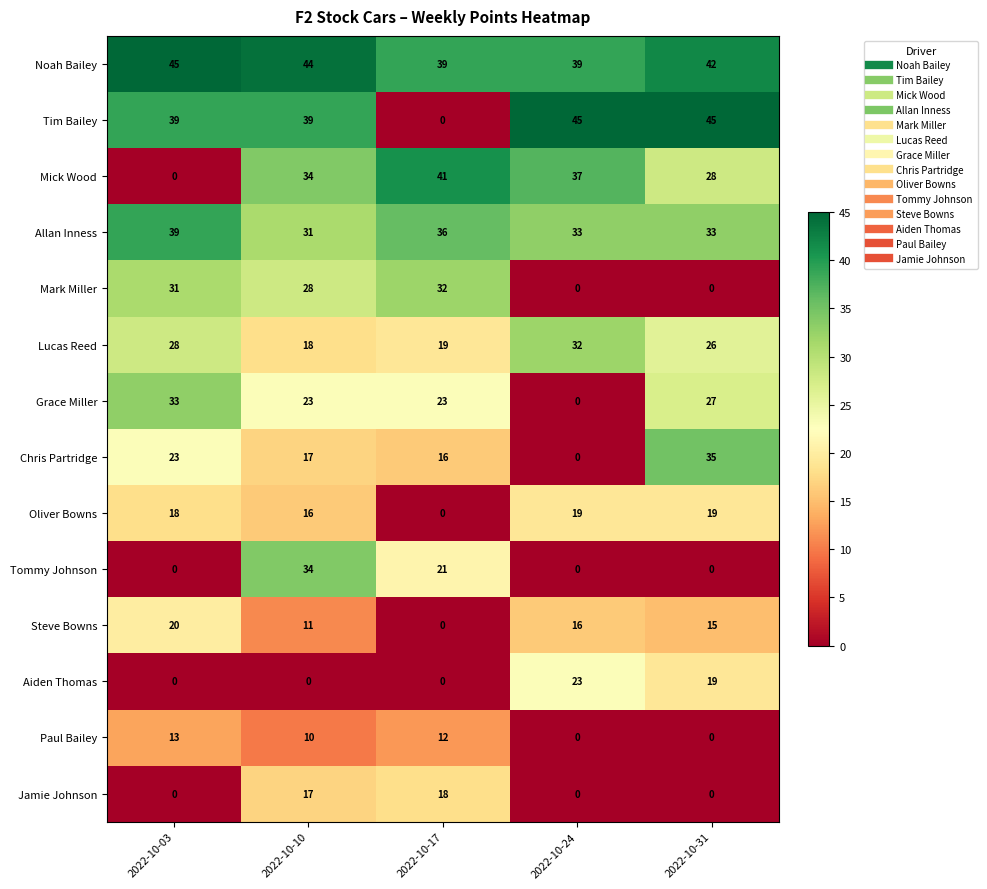

What is the greatest value displayed?

45